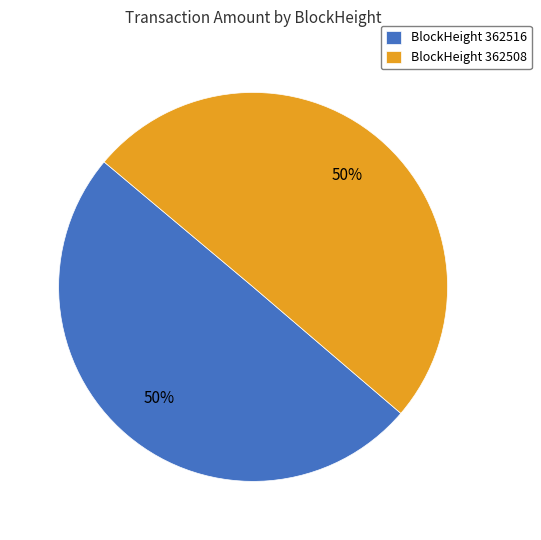

True or false: BlockHeight 362516 accounts for 50% of the total.

True